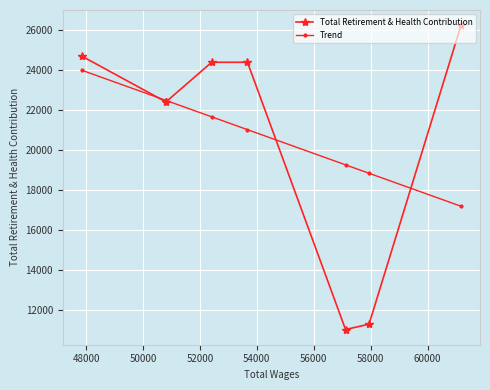

What is the value of the Total Retirement & Health Contribution point at the 5th from the left?

11030